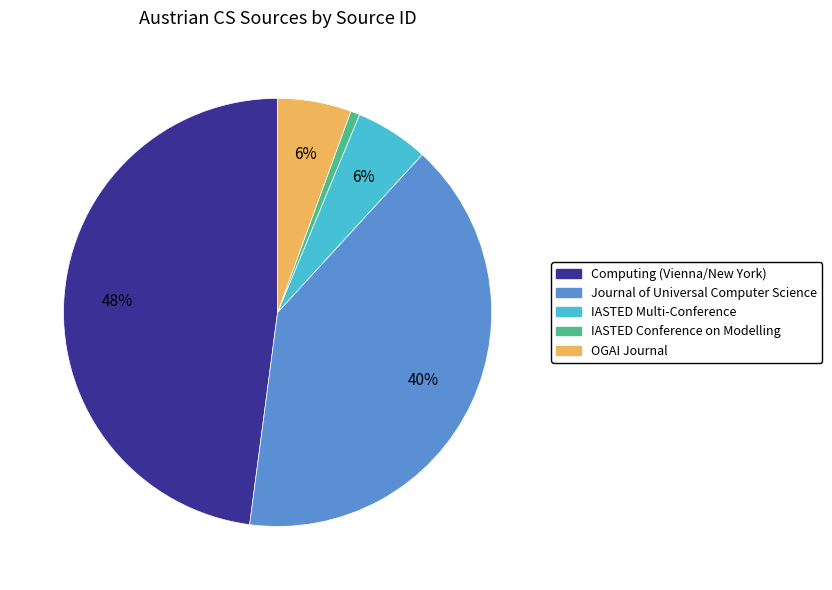

Between IASTED Multi-Conference and IASTED Conference on Modelling, which is larger?

IASTED Multi-Conference